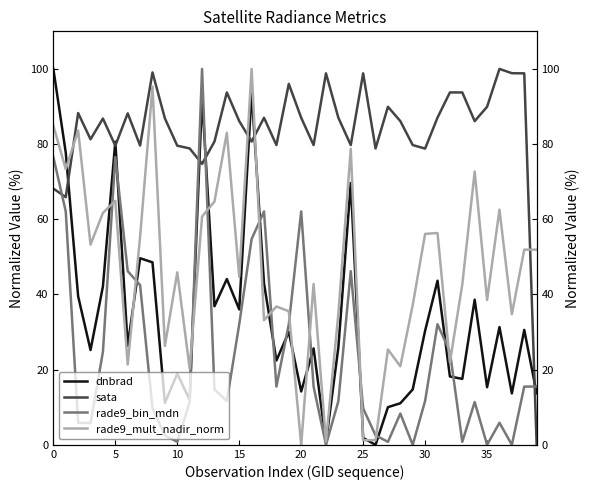

Is it true that sata equals 36.9 at 15?

False